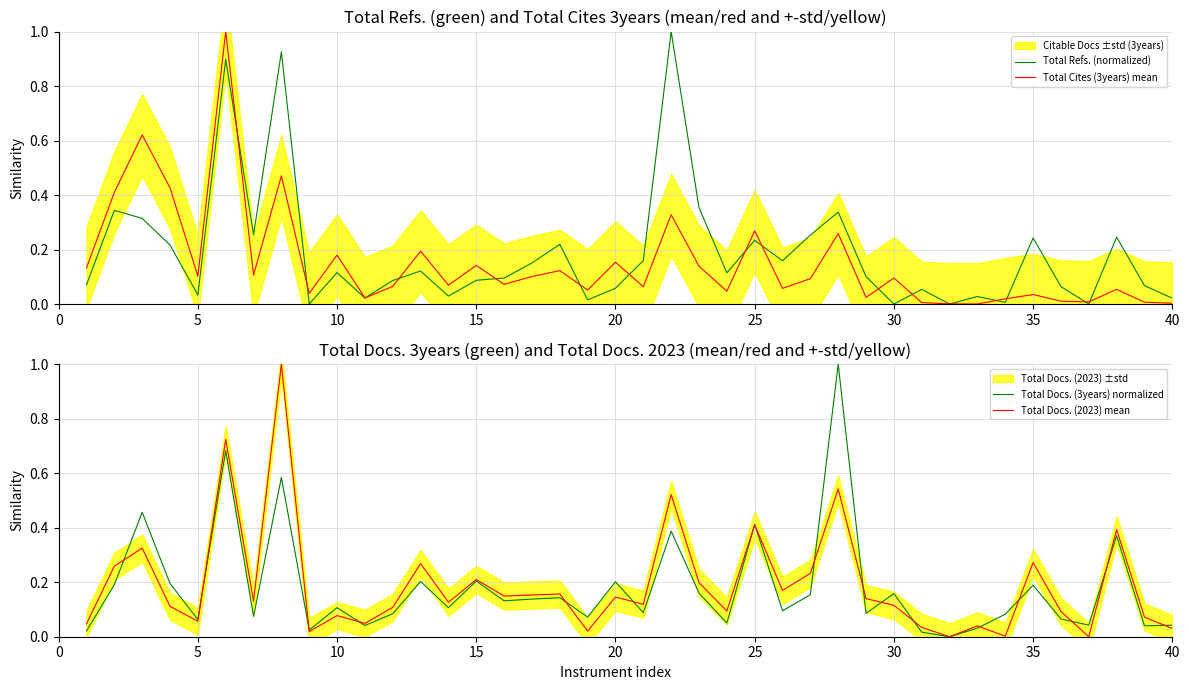

What is the maximum value for Total Refs. (normalized)?

1.0